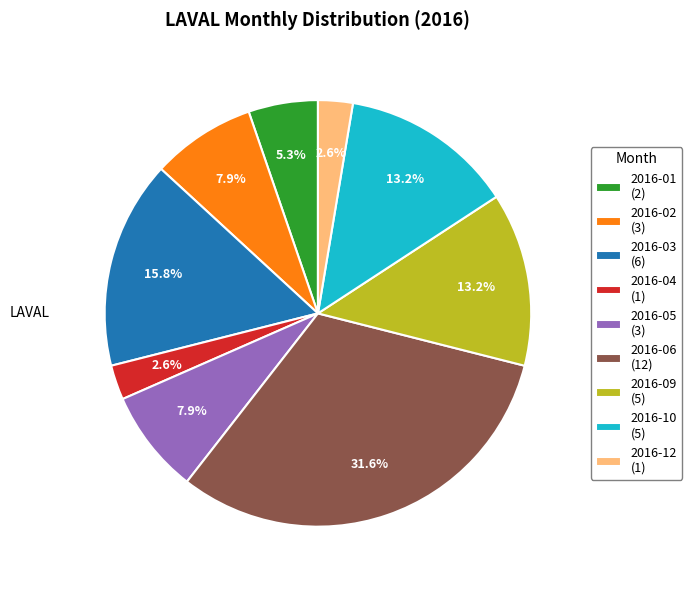

Is there any slice that represents more than half of the pie?

No